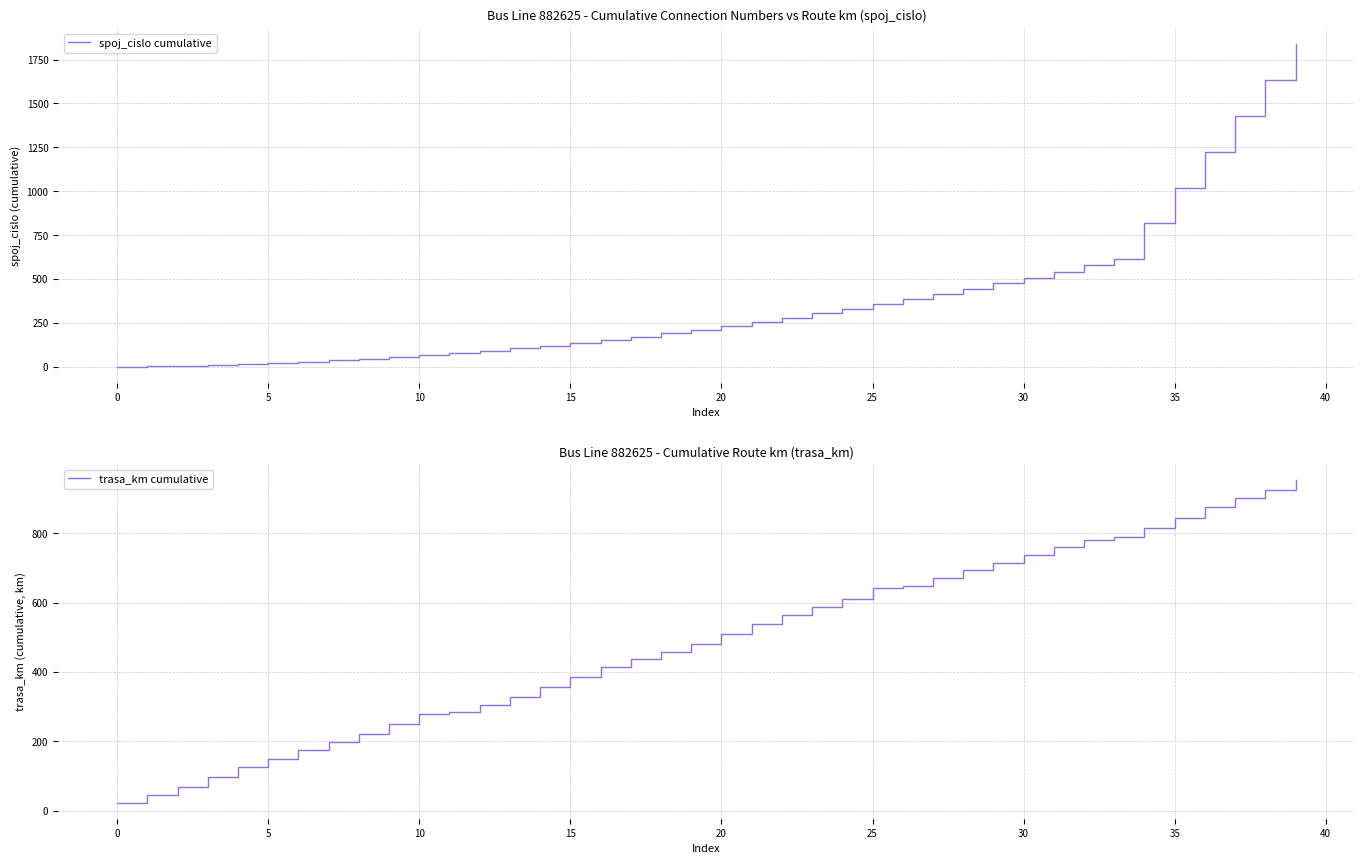

The spoj_cislo cumulative series shows 616 at 33. True or false?

True